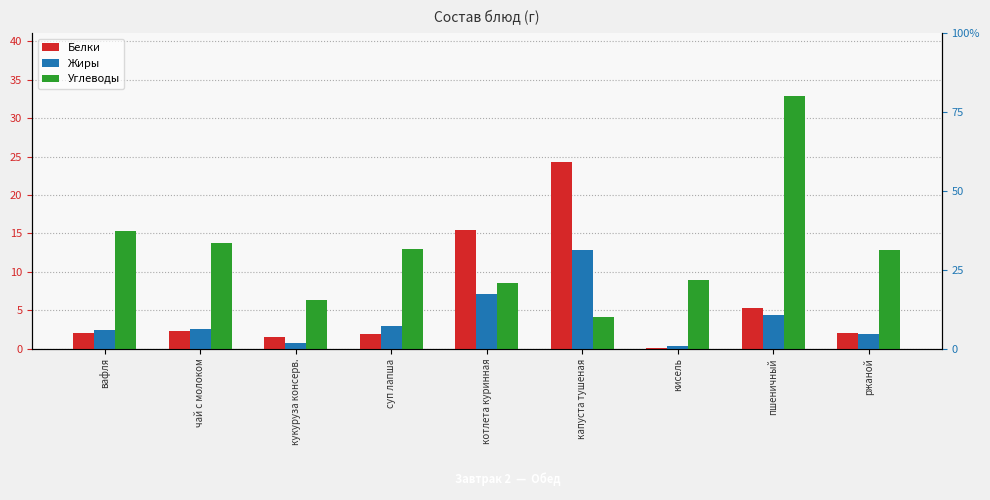

Reading left to right, transcribe all the data shown in this chart.

Белки: 2.1	2.3	1.5	1.9	15.5	24.3	0.1	5.3	2.1
Жиры: 2.5	2.6	0.7	2.9	7.0	12.8	0.4	4.4	1.9
Углеводы: 15.3	13.8	6.3	13.0	8.5	4.2	8.9	32.9	12.9